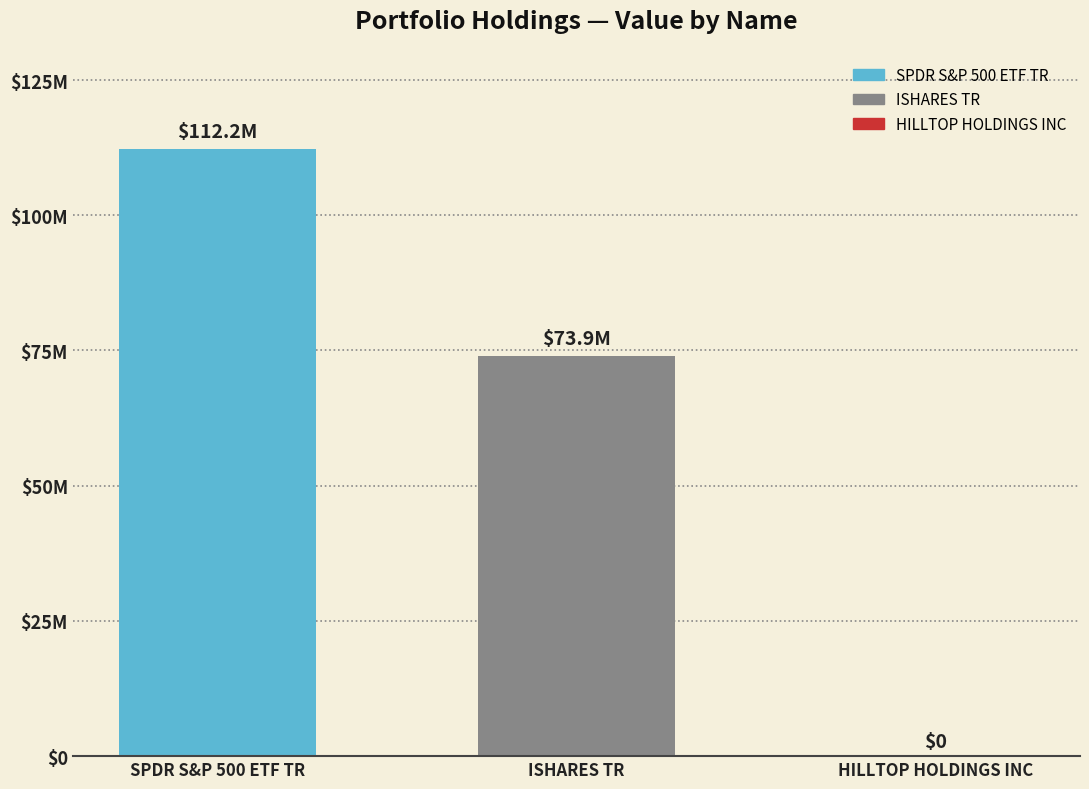

What is the sum of all values?

186158000